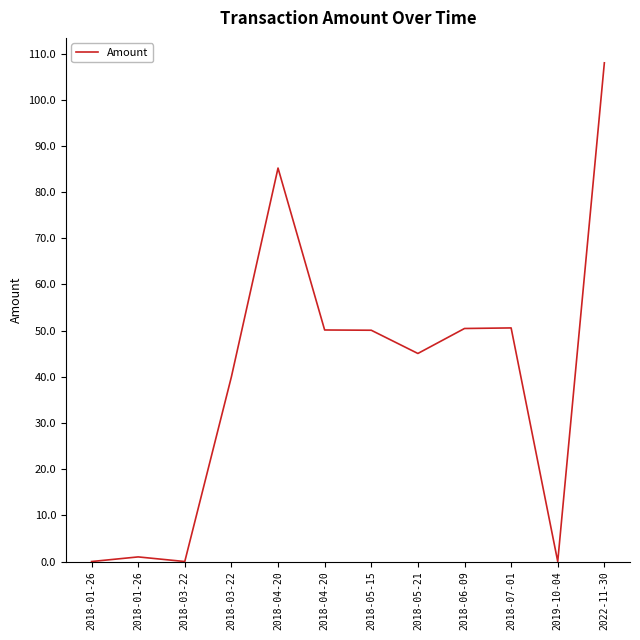

How many lines are shown in the chart?

1